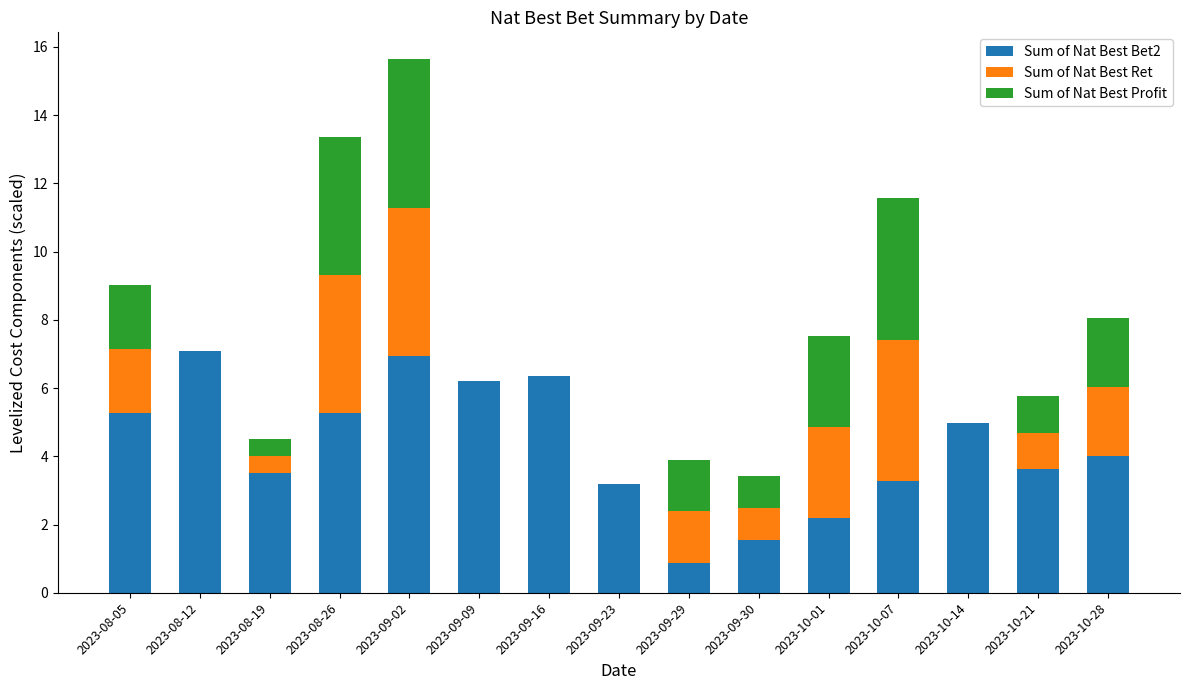

Are the bars grouped side by side (vs. stacked)?

No